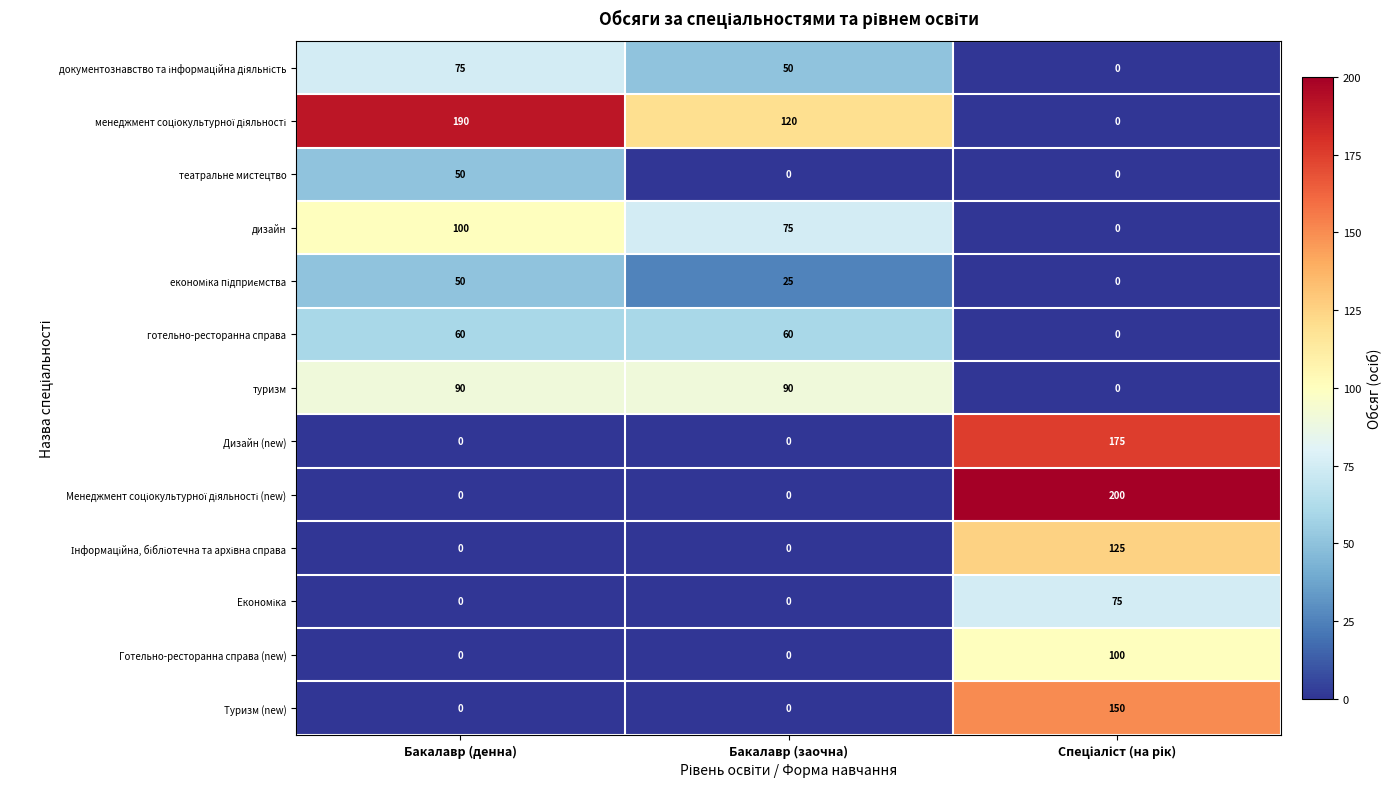

How many театральне мистецтво values are between 0 and 50?

3